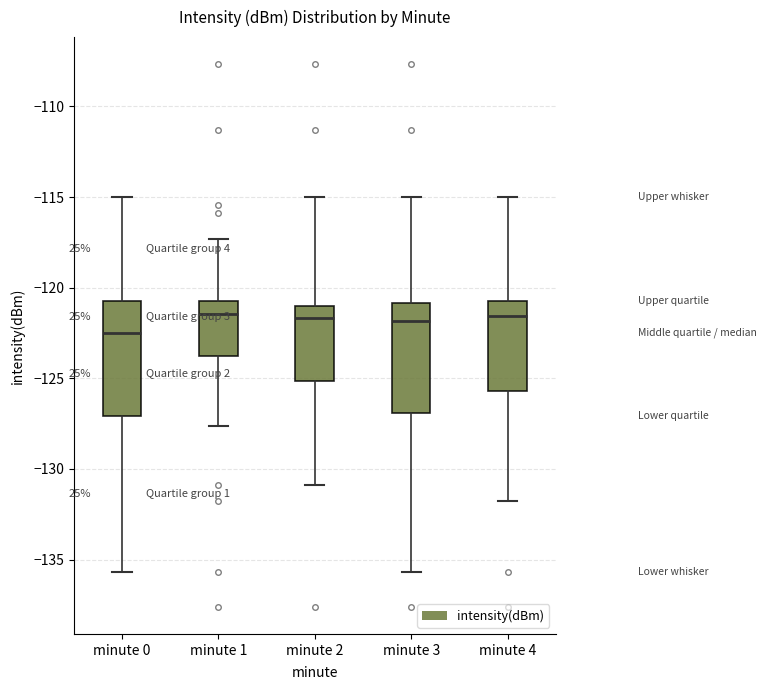

Reading left to right, transcribe this box plot: for each box, give where its median line is, the range the box spans, and where its two whiskers end, as read against the y-axis. The values are not printed on the chart, so give them approximately, as read against the axis.

minute 0: median -122.5, box -127.0 to -120.5, whiskers -135.5 to -115.0
minute 1: median -121.5, box -124.0 to -120.5, whiskers -127.5 to -117.5
minute 2: median -121.5, box -125.0 to -121.0, whiskers -131.0 to -115.0
minute 3: median -122.0, box -127.0 to -121.0, whiskers -135.5 to -115.0
minute 4: median -121.5, box -125.5 to -120.5, whiskers -132.0 to -115.0